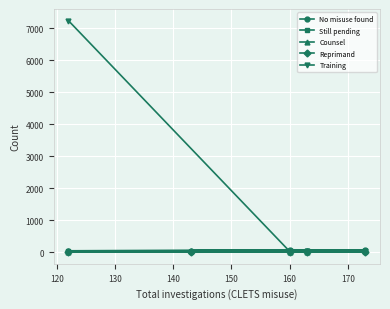

Which series has the widest spread of values?

Training